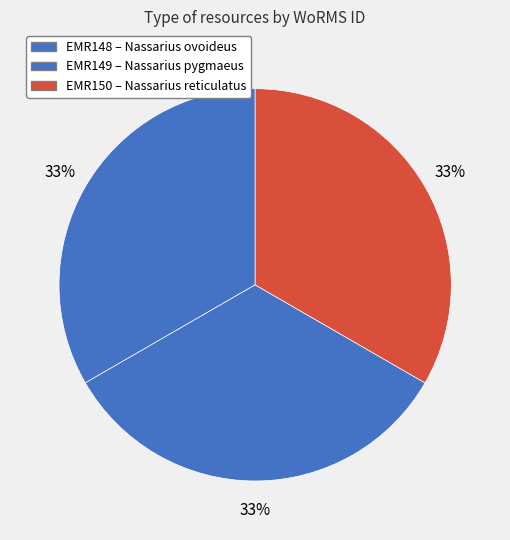

How many slices are in this pie chart?

3